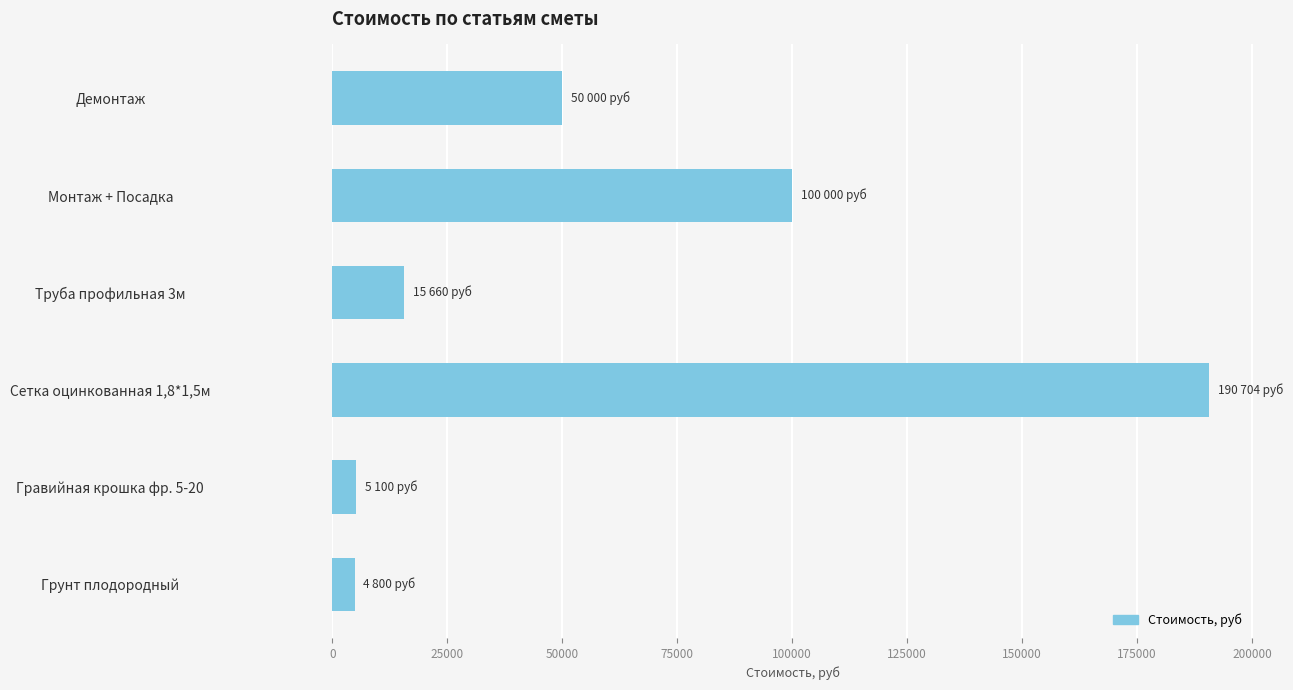

Between Гравийная крошка фр. 5-20 and Сетка оцинкованная 1,8*1,5м, which is larger?

Сетка оцинкованная 1,8*1,5м